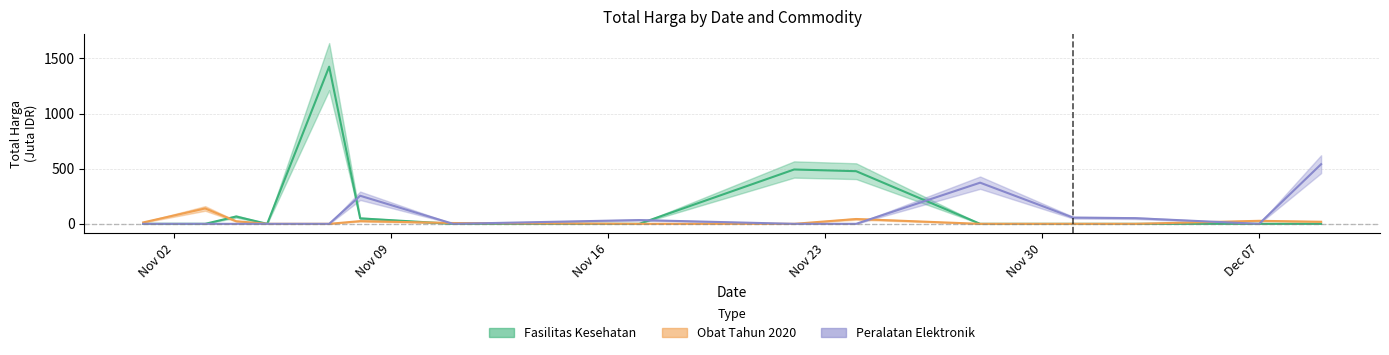

Is it true that Fasilitas Kesehatan equals -779.3 at 2021-12-01?

False